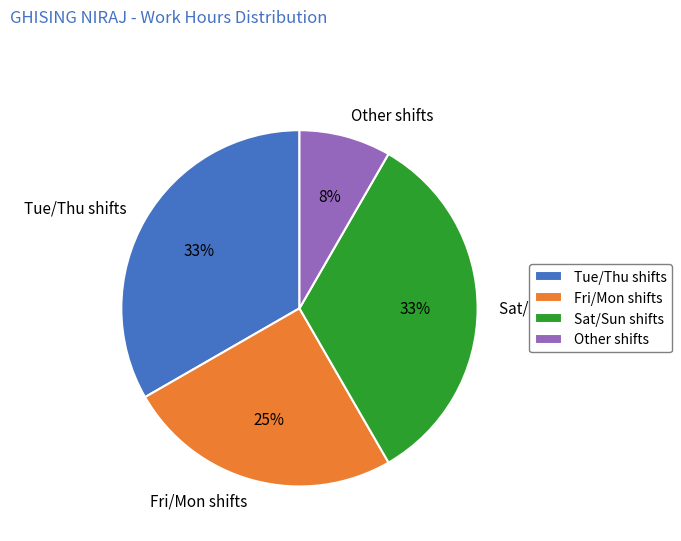

What is the ratio of the value at Fri/Mon shifts to the value at Sat/Sun shifts?

0.8